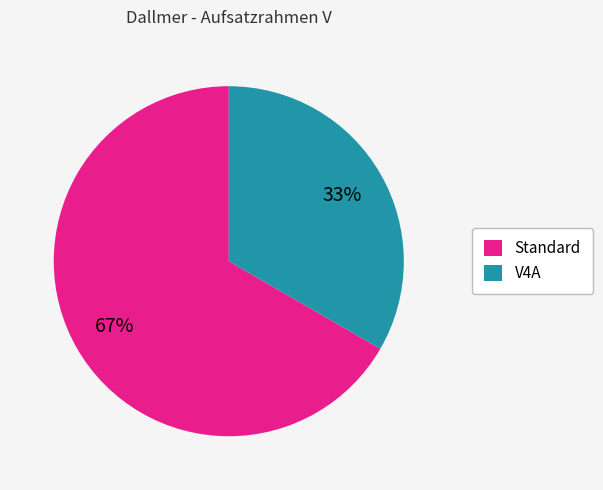

Does V4A account for over 50% of the chart?

No